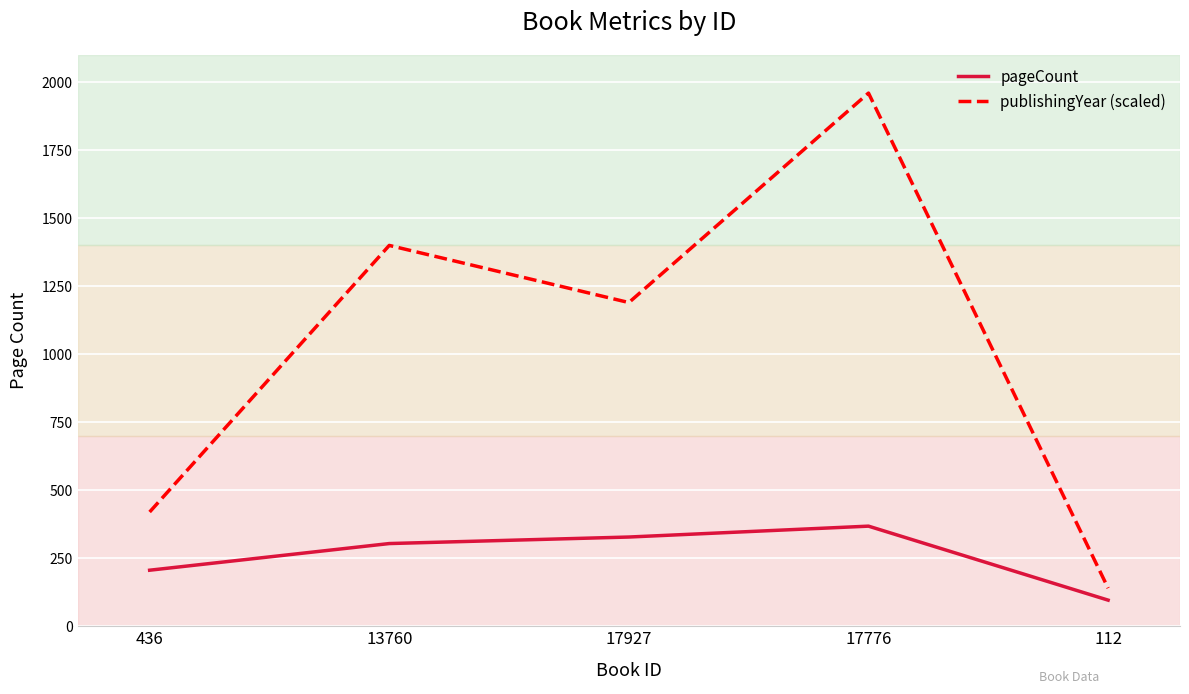

Where is the first local maximum for publishingYear (scaled)?

13760